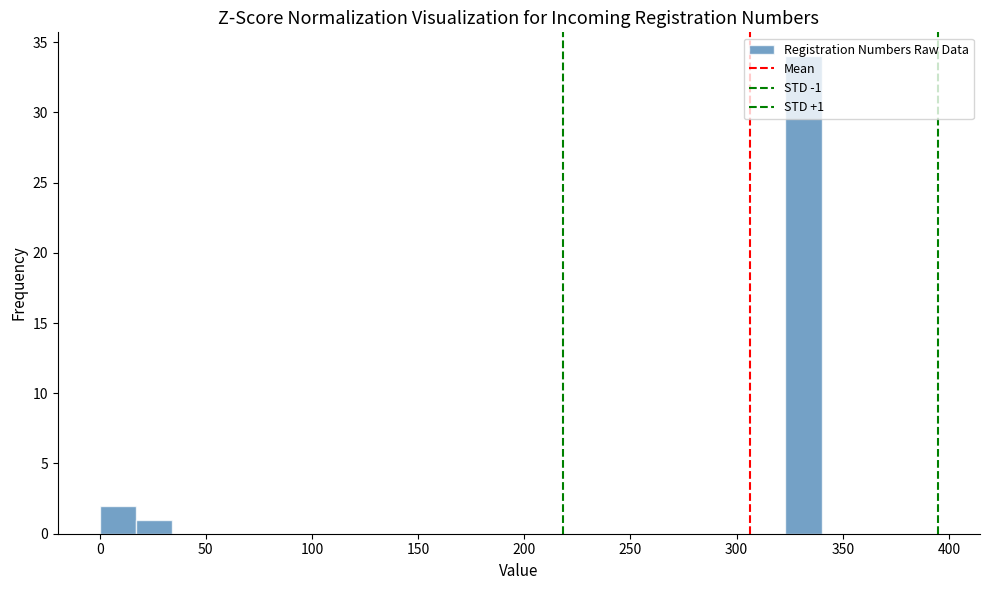

Read against the x-axis, roughly where is the centre of the tallest bar?

330